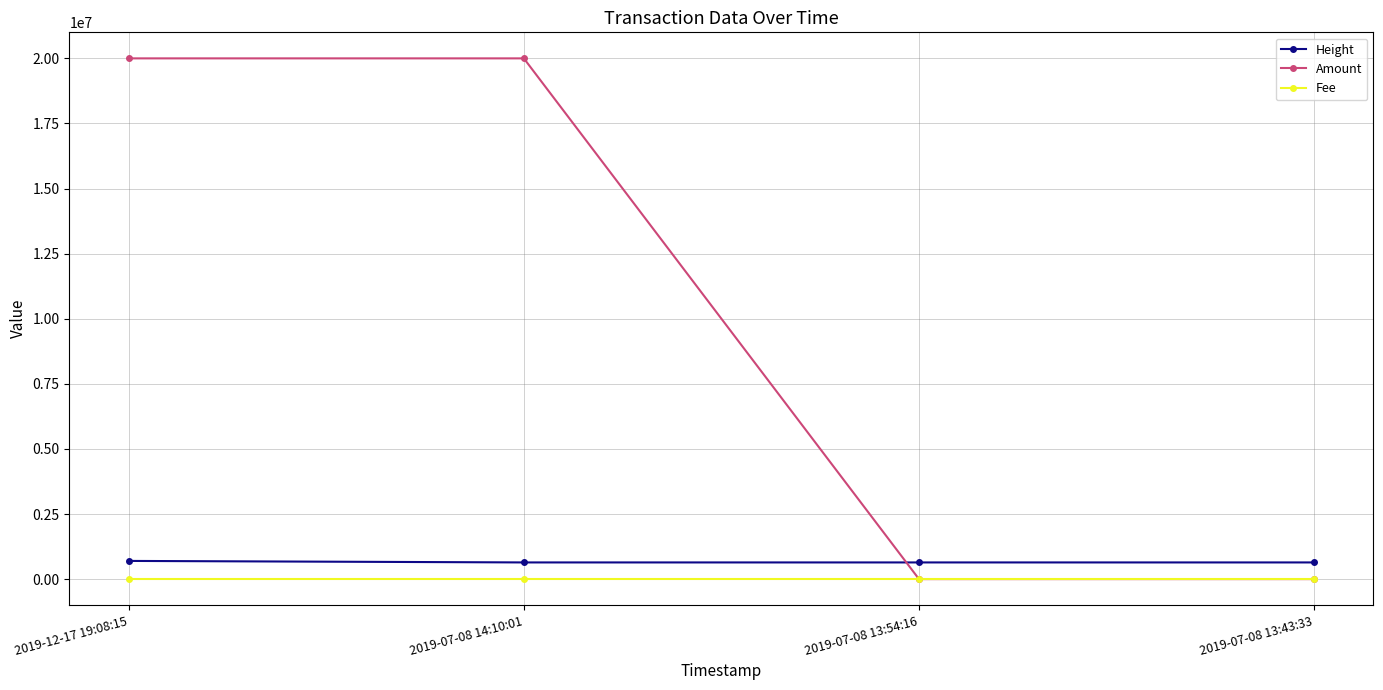

True or false: Fee has more than 1 interior local peaks.

False